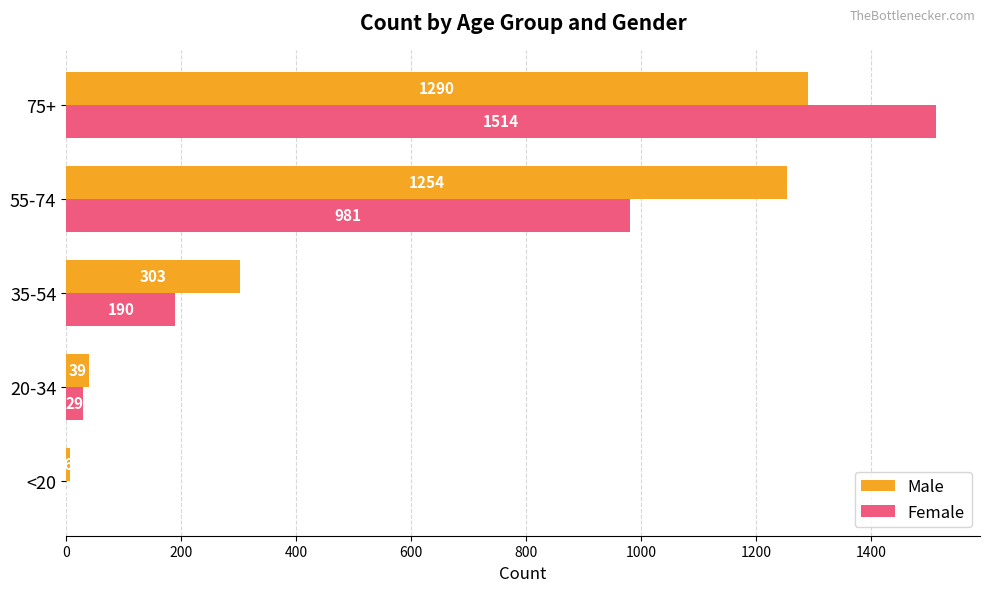

True or false: Female has a value of 1526 at 55-74.

False